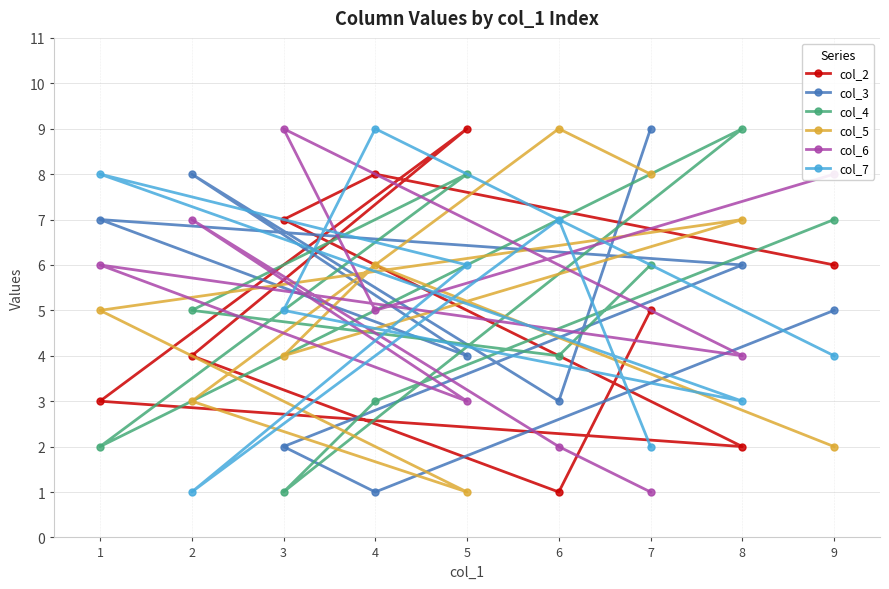

Where is col_4 nearest to the value 5?

2